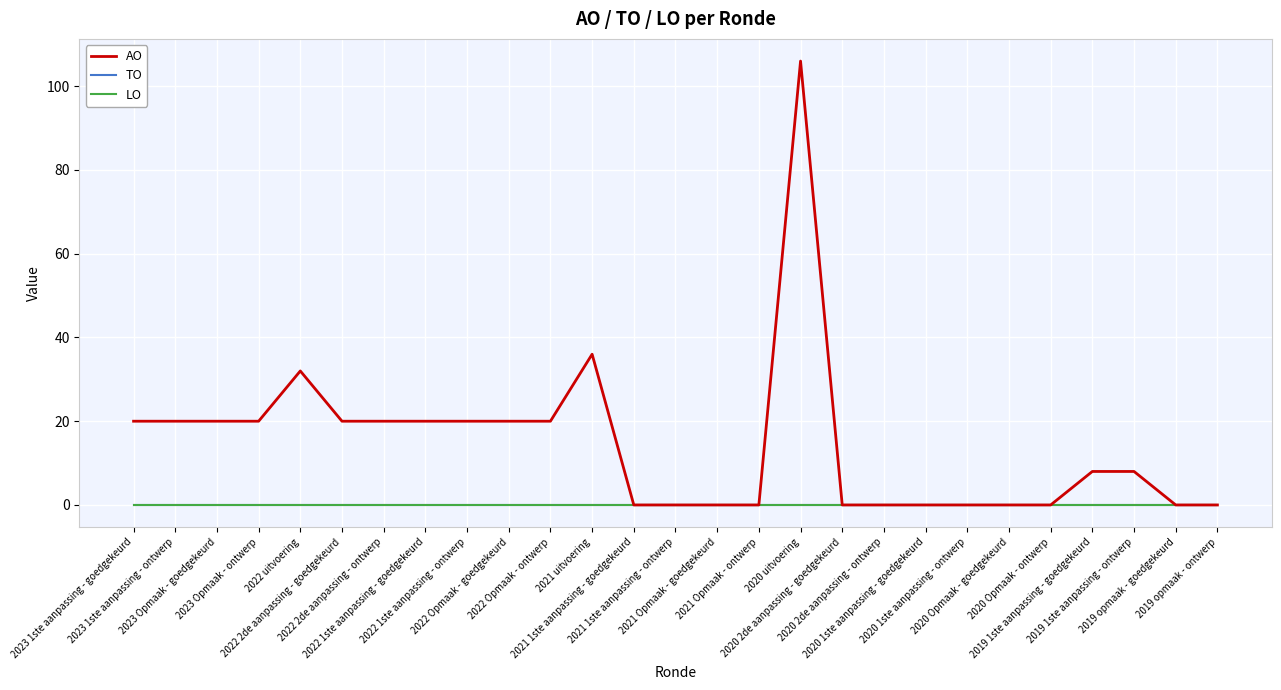

Is the value of LO at 2022 uitvoering greater than the value of TO at 2023 Opmaak - goedgekeurd?

No